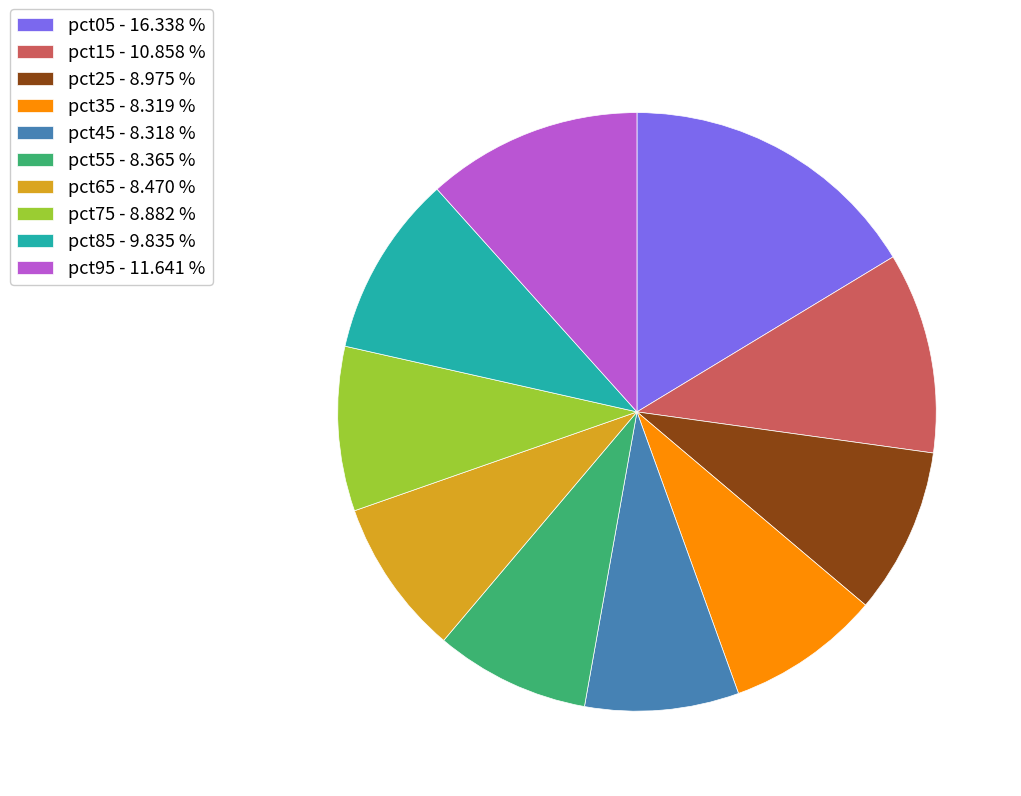

Which has a higher value, pct45 - 8.318 % or pct25 - 8.975 %?

pct25 - 8.975 %